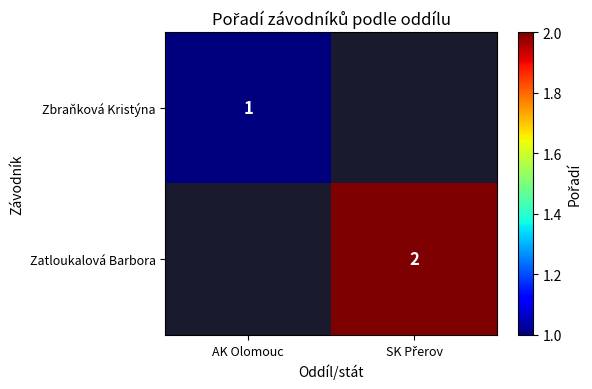

The value of Zbraňková Kristýna at AK Olomouc is 1. True or false?

True